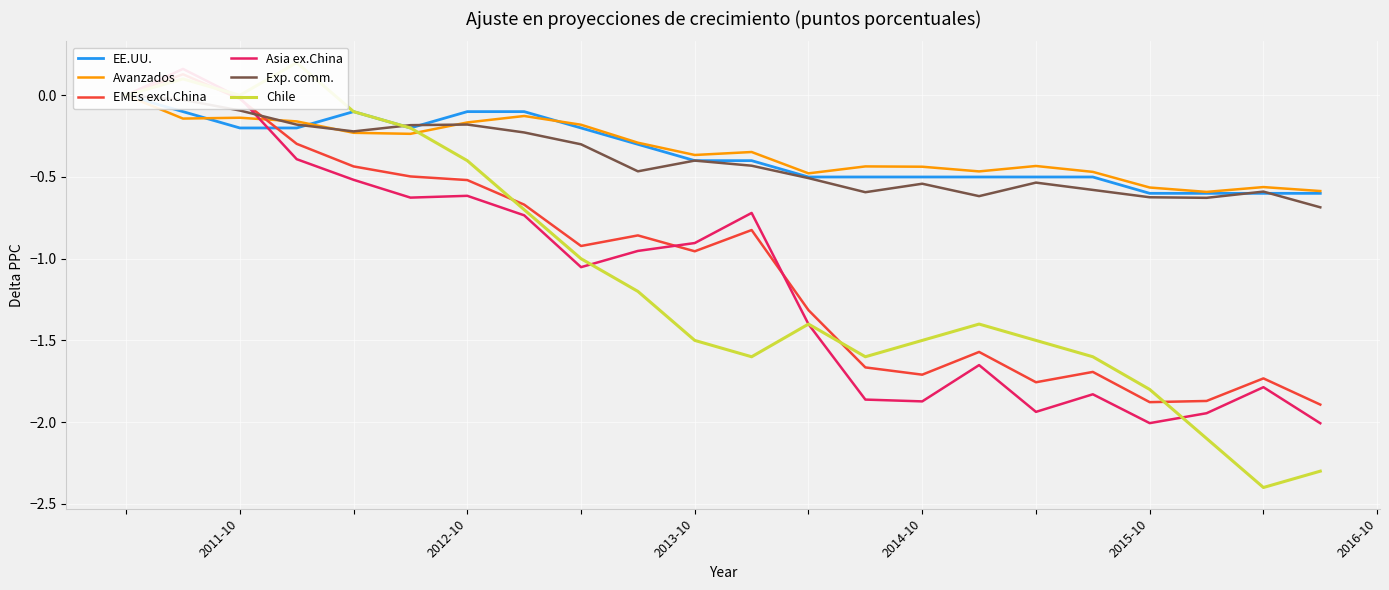

Is it true that Avanzados equals -0.1 at 2014-10?

False